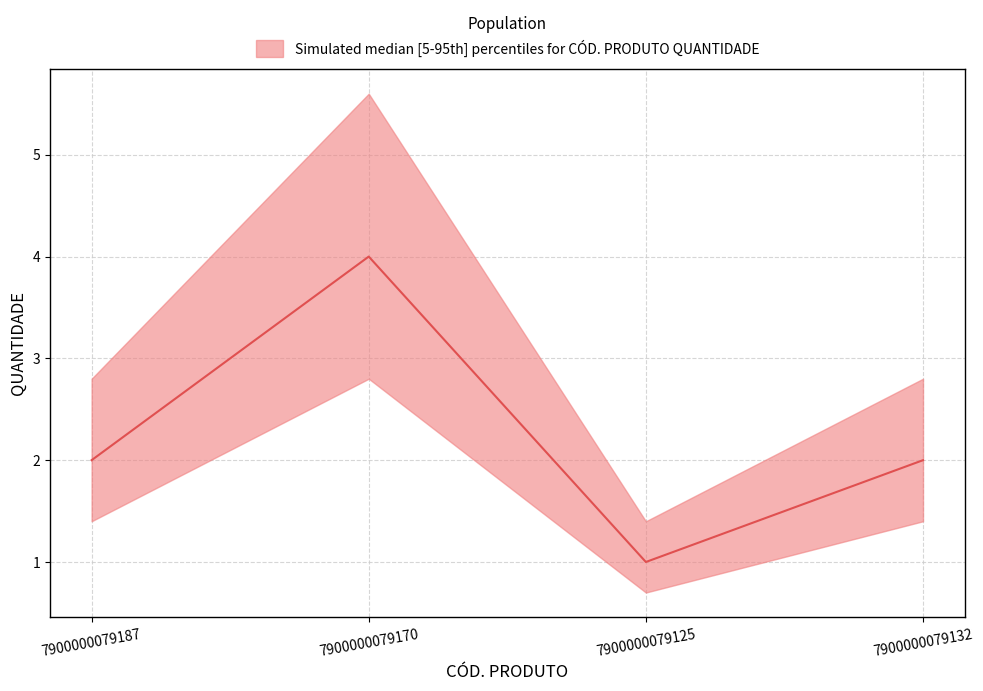

What is the difference between the maximum and minimum values?

3